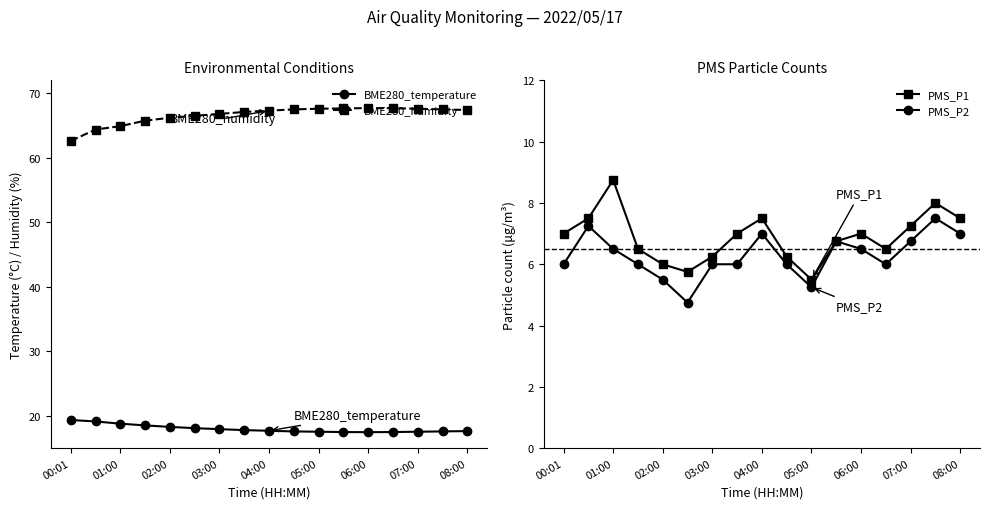

The value of BME280_humidity at 07:00 is 67.6. True or false?

True